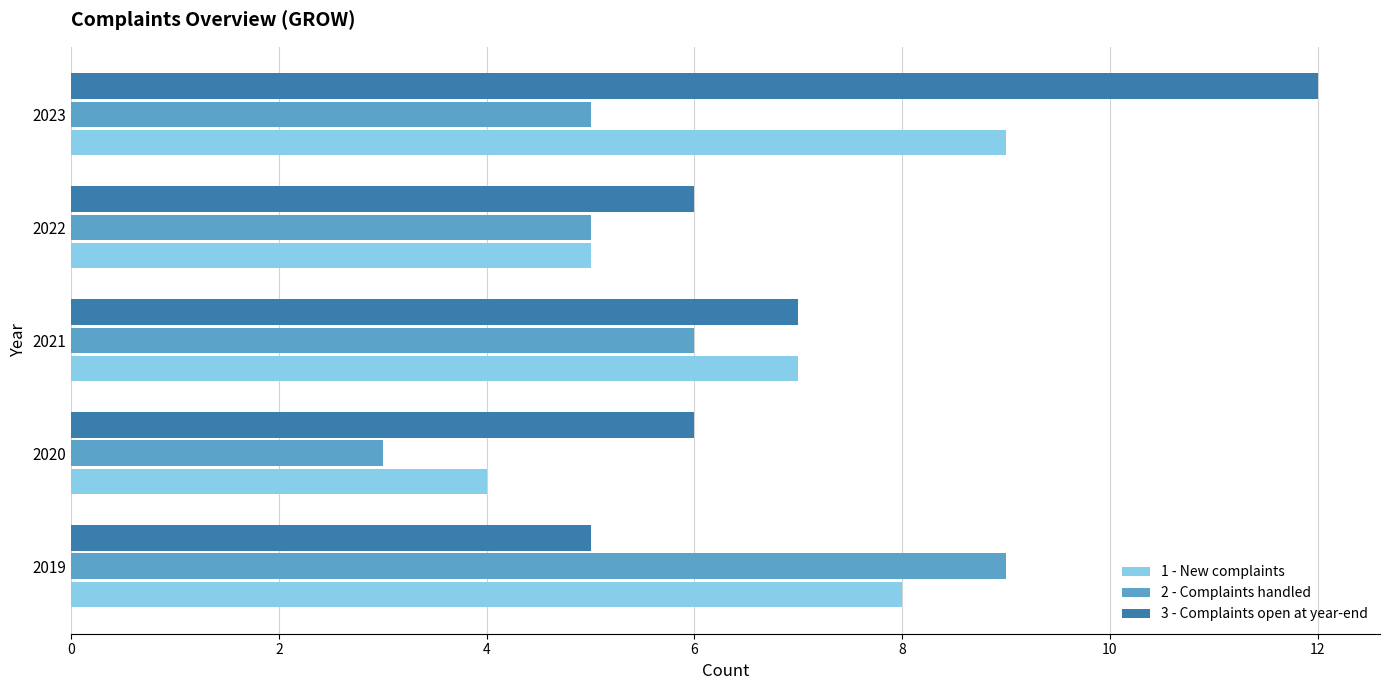

Which series has the largest total across all categories?

3 - Complaints open at year-end